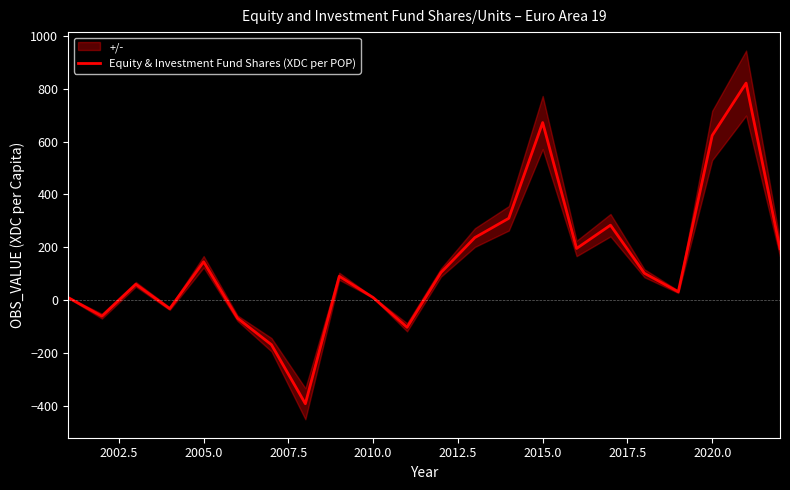

What is the value of the 9th point from the left?

89.9